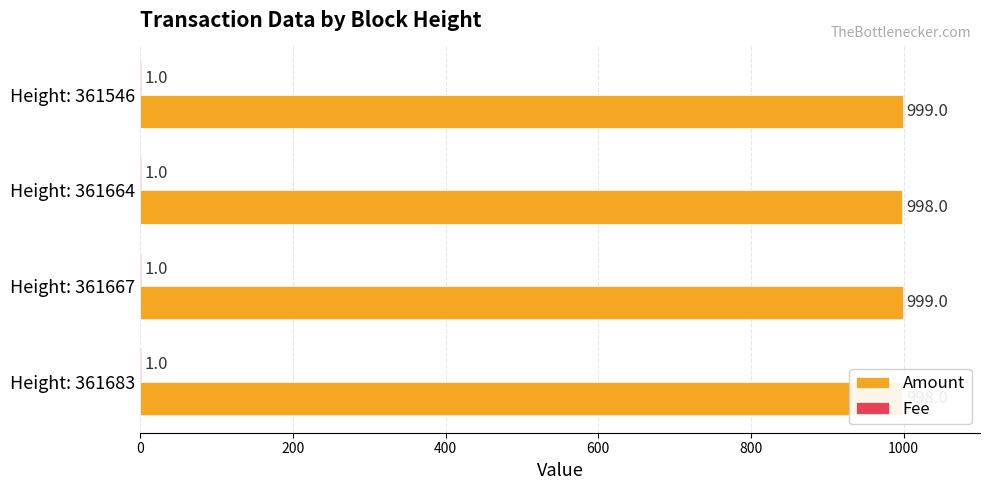

Rank the series by their average value, from highest to lowest.

Amount, Fee